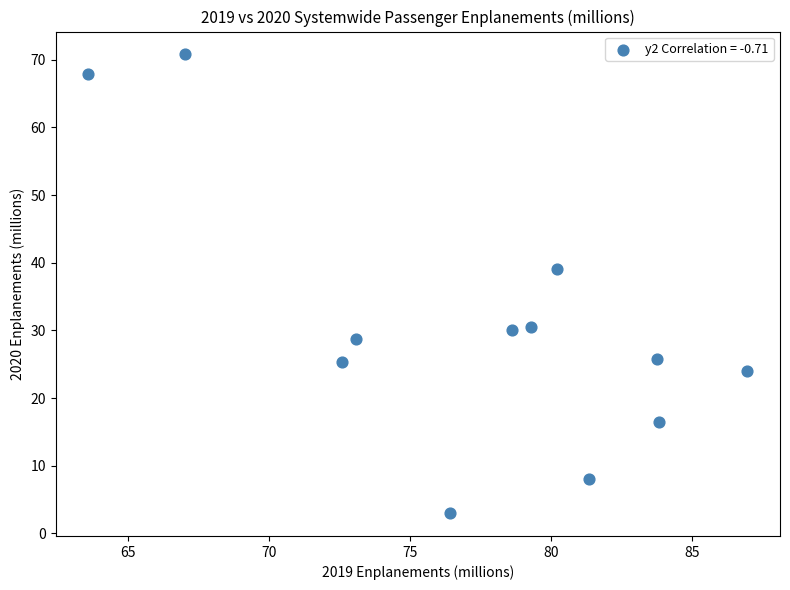

What Y value in the scatter plot is closest to 36?

39.1